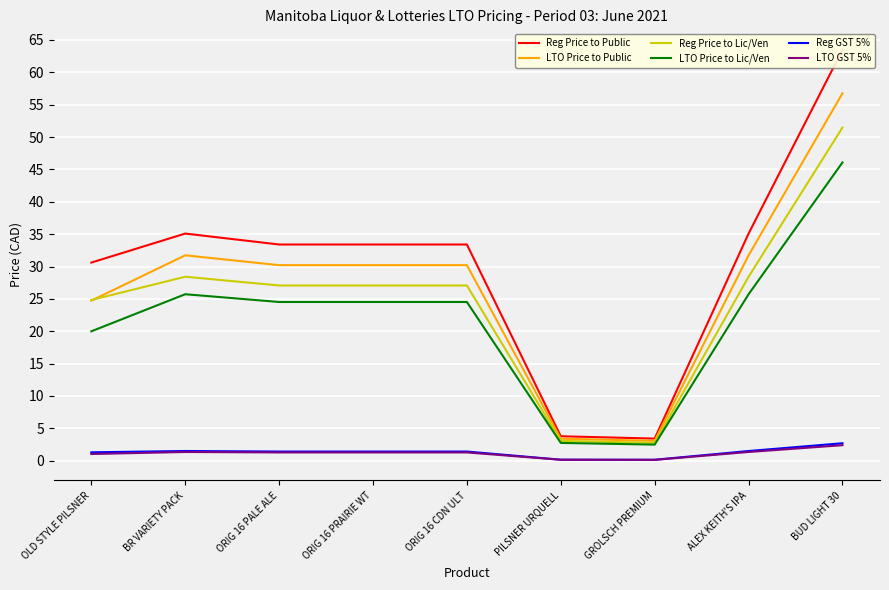

How many values in the Reg Price to Lic/Ven series exceed 27?

6